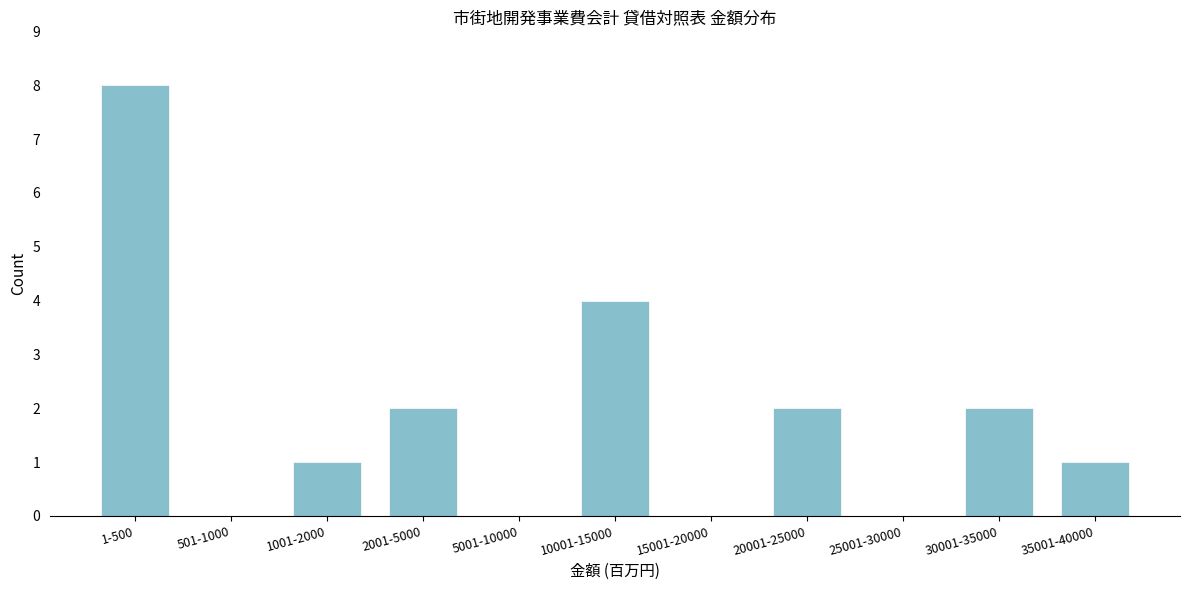

Reading right to left, list all the values displayed in this chart.

35001-40000=1	30001-35000=2	25001-30000=0	20001-25000=2	15001-20000=0	10001-15000=4	5001-10000=0	2001-5000=2	1001-2000=1	501-1000=0	1-500=8